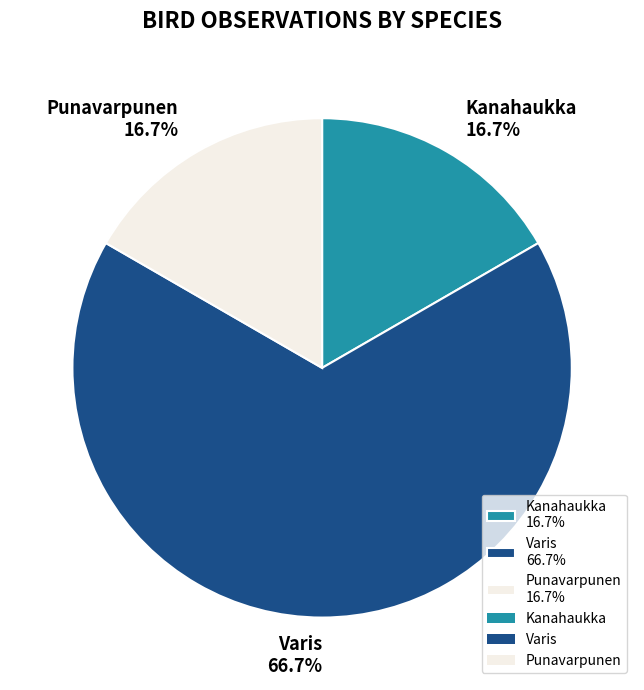

Which category accounts for the majority?

Varis